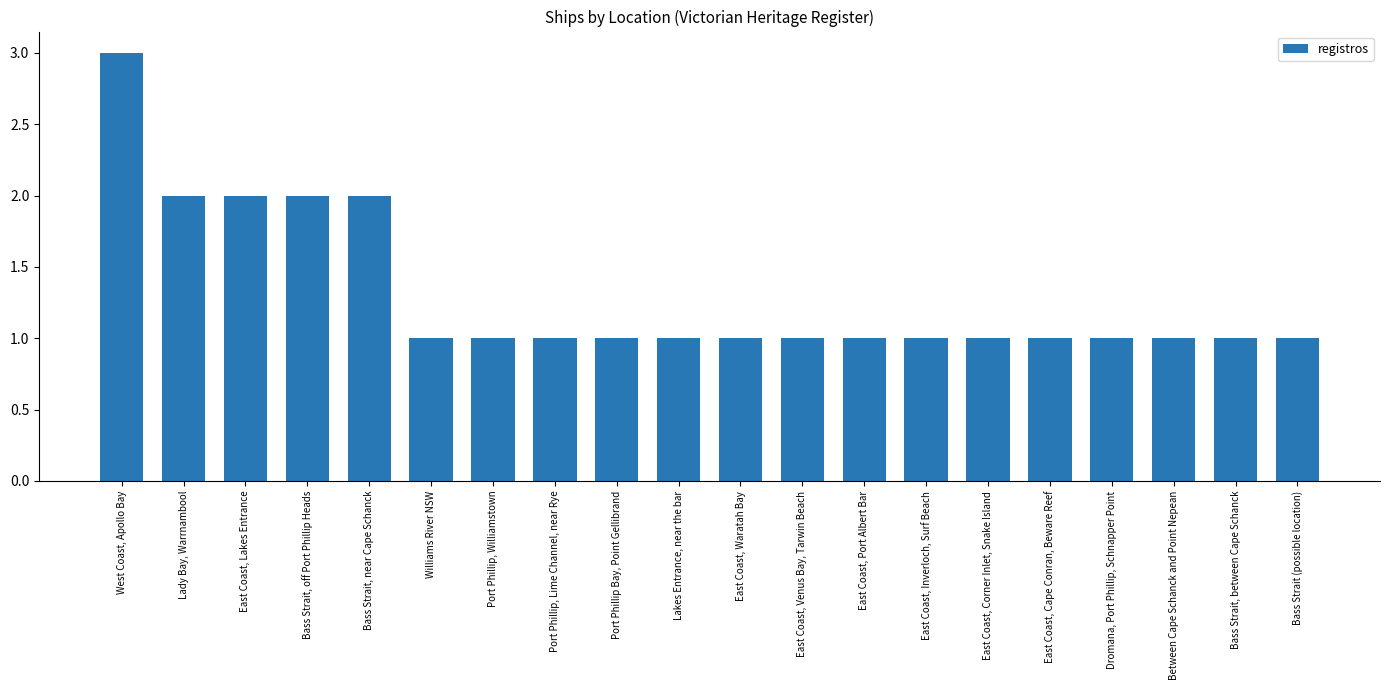

Does the chart contain any negative values?

No